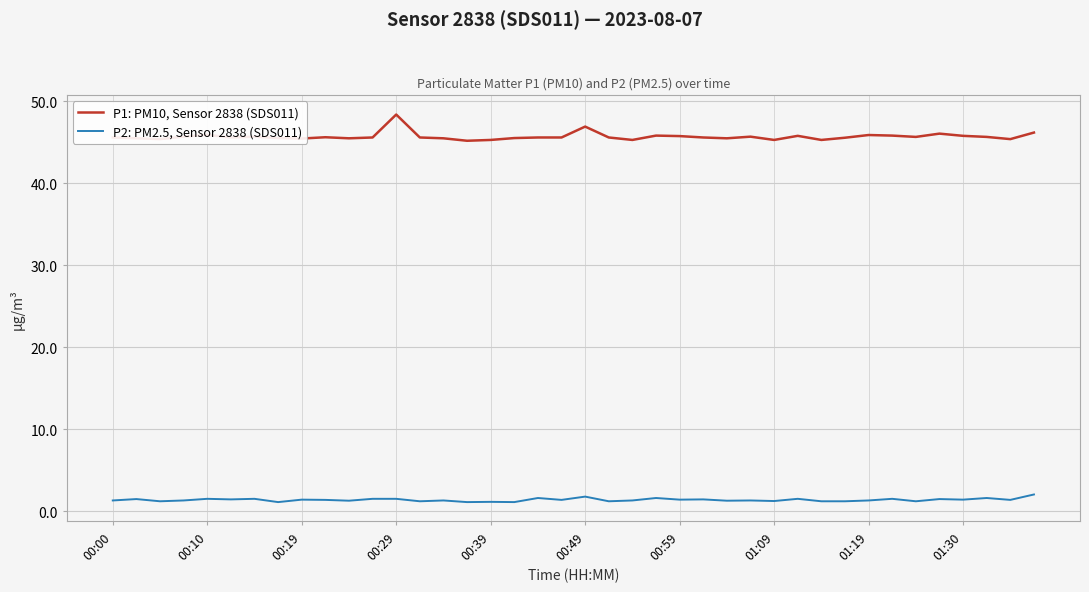

Which series has the largest total across all categories?

P1: PM10, Sensor 2838 (SDS011)